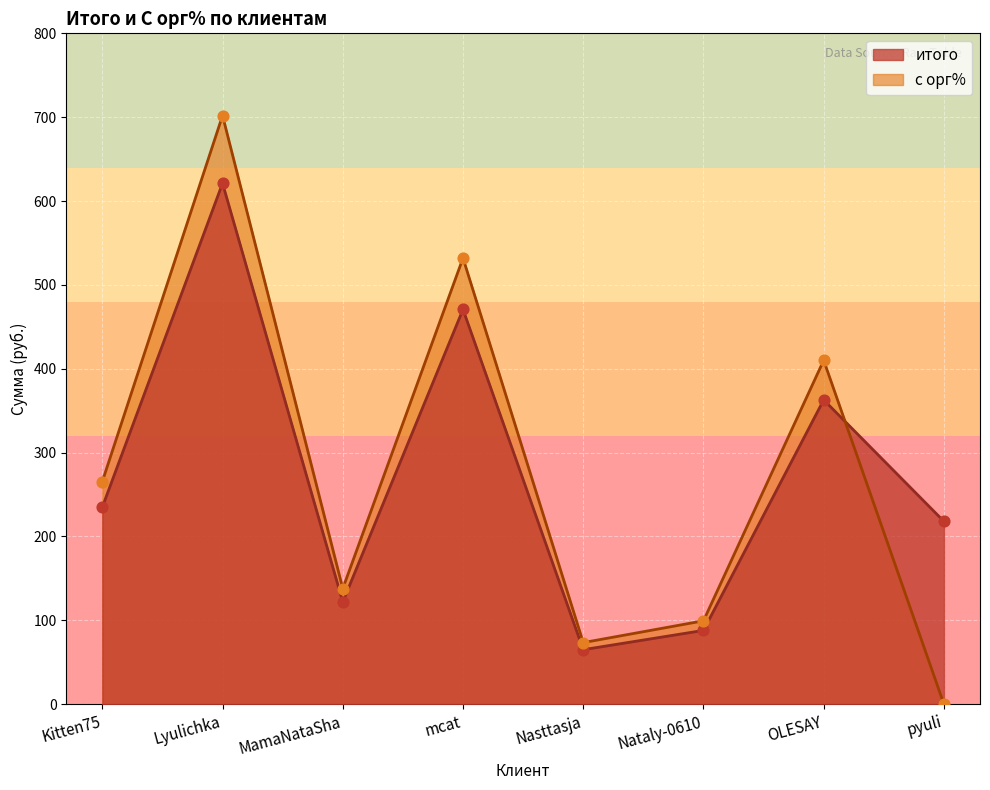

At how many categories does at least one series exceed 310?

3